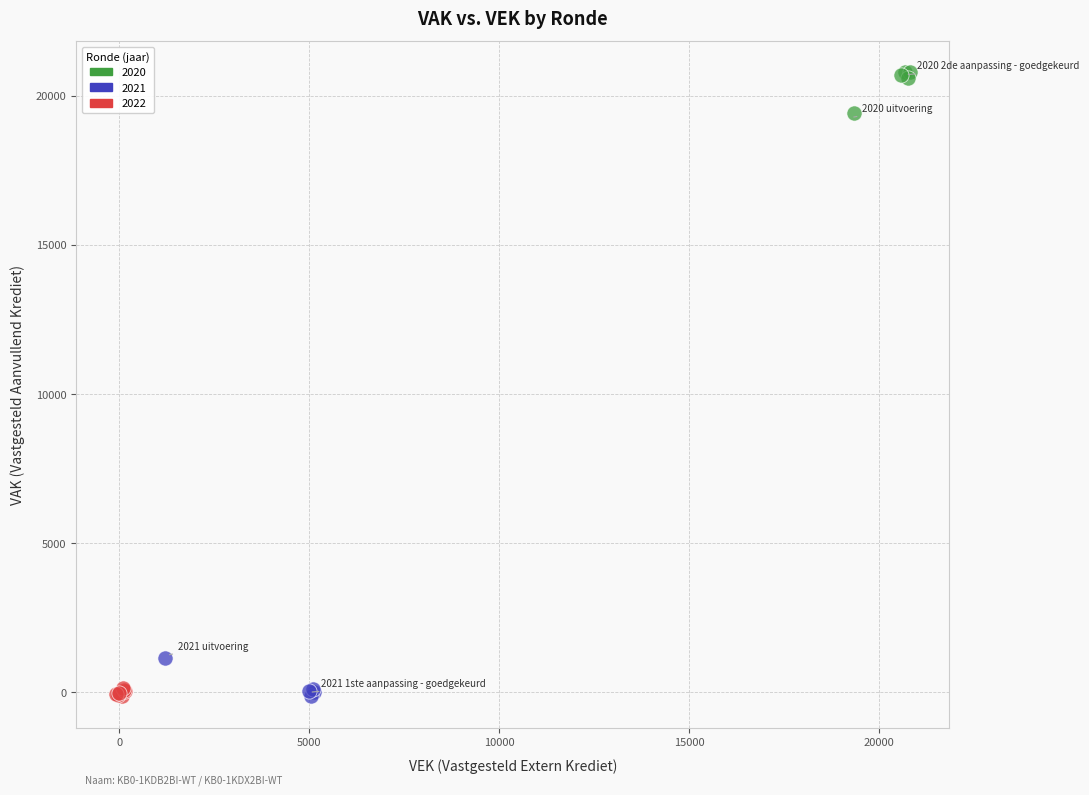

Which series reaches the maximum Y coordinate?

2020